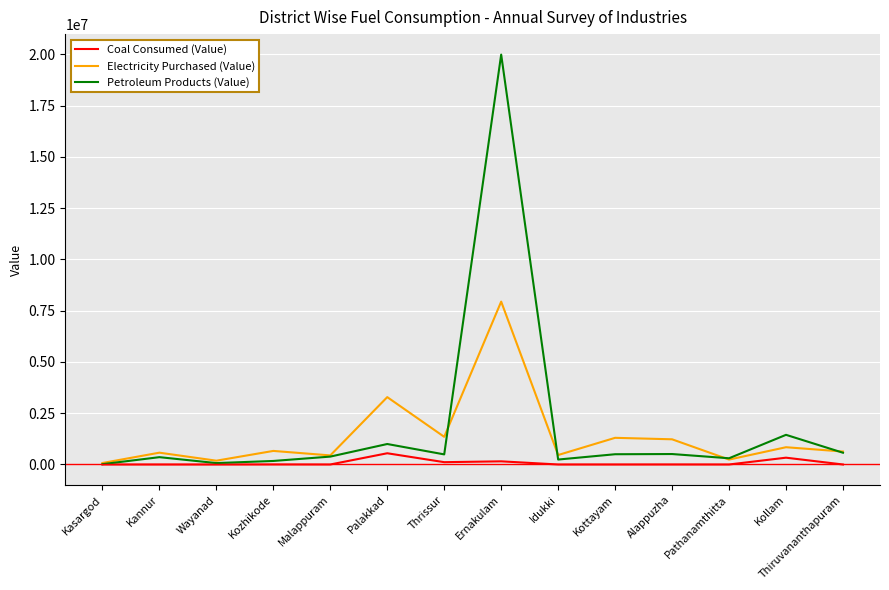

Which series has the largest range (max minus min)?

Petroleum Products (Value)